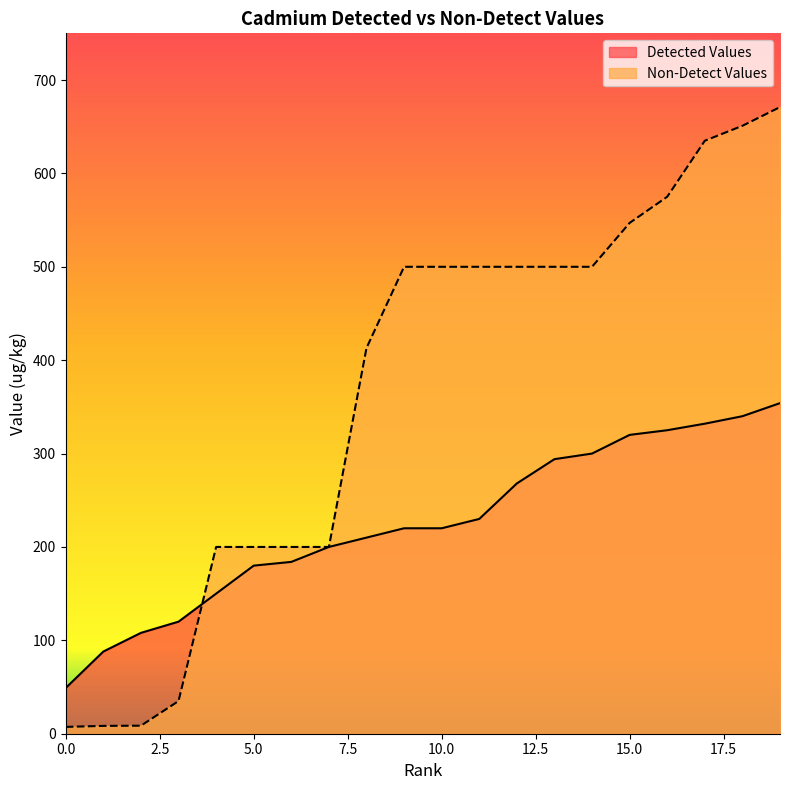

What is the smallest value displayed?

7.3